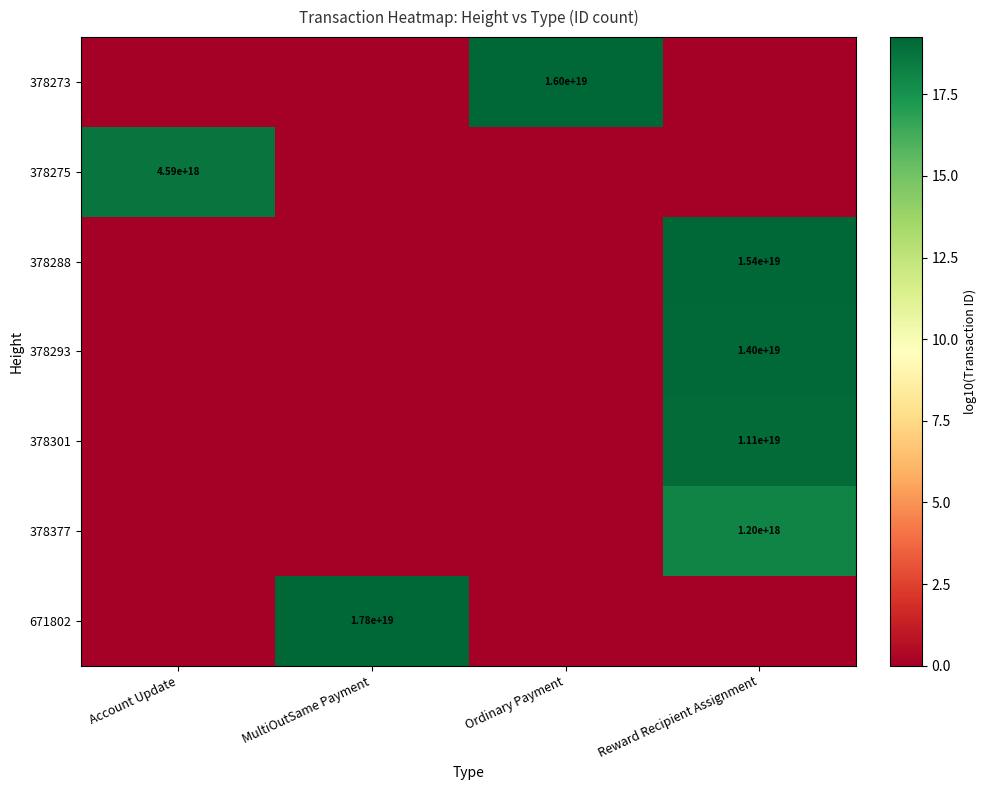

At which label does 378275 reach its peak?

Account Update